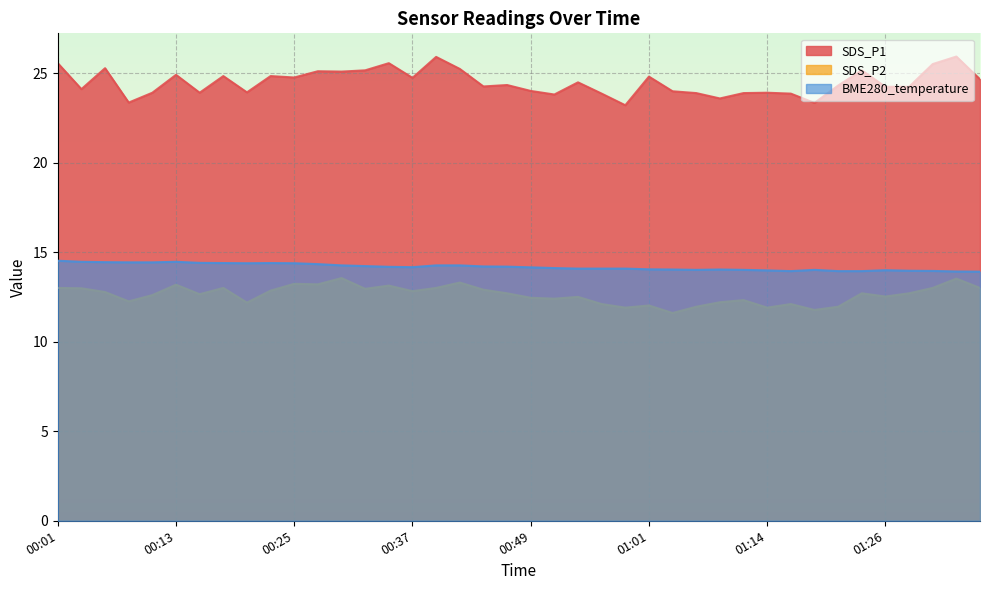

Reading left to right, extract all data points from this chart.

SDS_P1: 00:01=25.6	00:03=24.1	00:06=25.3	00:08=23.4	00:10=23.9	00:13=24.9	00:15=23.9	00:18=24.8	00:20=23.9	00:23=24.8	00:25=24.8	00:27=25.1	00:30=25.1	00:32=25.1	00:35=25.6	00:37=24.7	00:40=25.9	00:42=25.2	00:44=24.2	00:47=24.3	00:49=24.0	00:52=23.8	00:54=24.5	00:57=23.9	00:59=23.2	01:01=24.8	01:04=24.0	01:06=23.9	01:09=23.6	01:11=23.9	01:14=23.9	01:16=23.9	01:19=23.3	01:21=24.3	01:23=25.1	01:26=24.2	01:28=24.2	01:31=25.5	01:33=25.9	01:36=24.6
SDS_P2: 00:01=13.0	00:03=13.0	00:06=12.8	00:08=12.2	00:10=12.6	00:13=13.2	00:15=12.7	00:18=13.0	00:20=12.2	00:23=12.8	00:25=13.2	00:27=13.2	00:30=13.6	00:32=12.9	00:35=13.1	00:37=12.8	00:40=13.0	00:42=13.3	00:44=12.9	00:47=12.7	00:49=12.4	00:52=12.4	00:54=12.5	00:57=12.1	00:59=11.9	01:01=12.0	01:04=11.6	01:06=11.9	01:09=12.2	01:11=12.3	01:14=11.9	01:16=12.1	01:19=11.8	01:21=11.9	01:23=12.7	01:26=12.5	01:28=12.7	01:31=13.0	01:33=13.5	01:36=13.0
BME280_temperature: 00:01=14.5	00:03=14.5	00:06=14.4	00:08=14.4	00:10=14.4	00:13=14.5	00:15=14.4	00:18=14.4	00:20=14.4	00:23=14.4	00:25=14.4	00:27=14.3	00:30=14.3	00:32=14.2	00:35=14.2	00:37=14.2	00:40=14.3	00:42=14.3	00:44=14.2	00:47=14.2	00:49=14.2	00:52=14.1	00:54=14.1	00:57=14.1	00:59=14.1	01:01=14.0	01:04=14.0	01:06=14.0	01:09=14.0	01:11=14.0	01:14=14.0	01:16=13.9	01:19=14.0	01:21=13.9	01:23=13.9	01:26=14.0	01:28=14.0	01:31=13.9	01:33=13.9	01:36=13.9